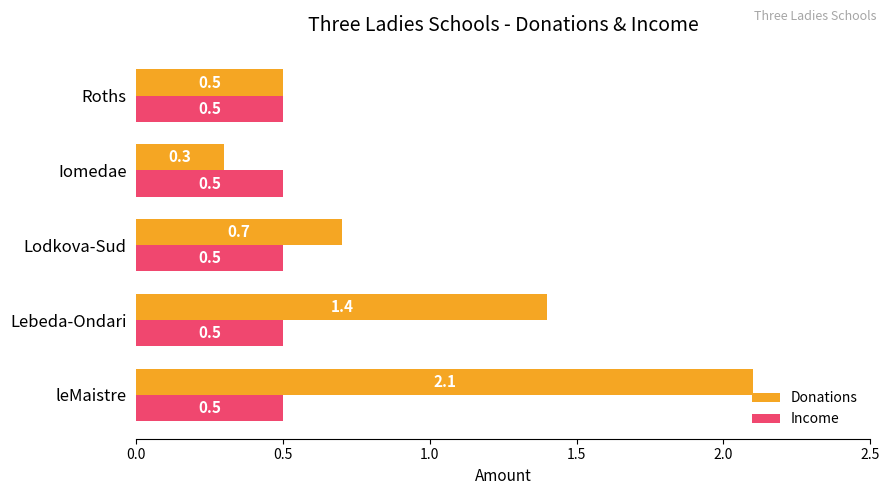

True or false: Donations has a value of 2.1 at leMaistre.

True